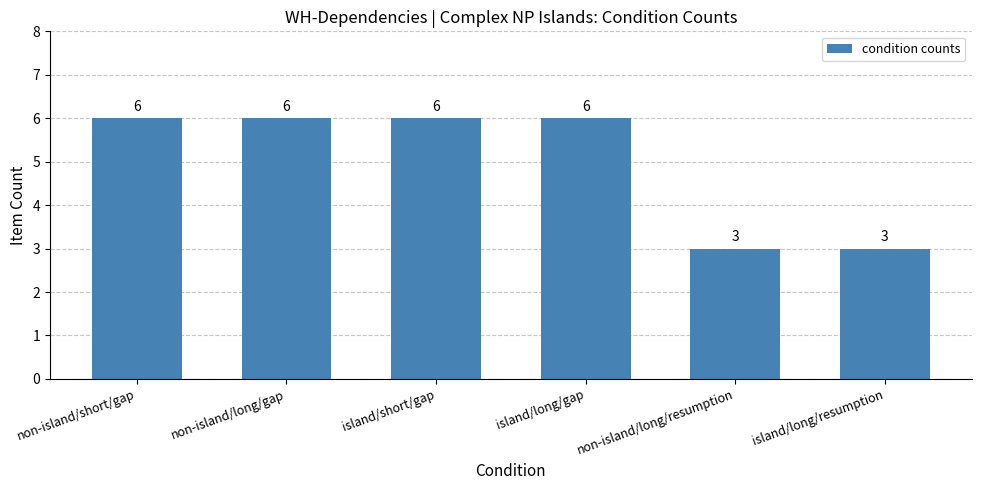

The chart shows a value of 3 at non-island/long/resumption. True or false?

True